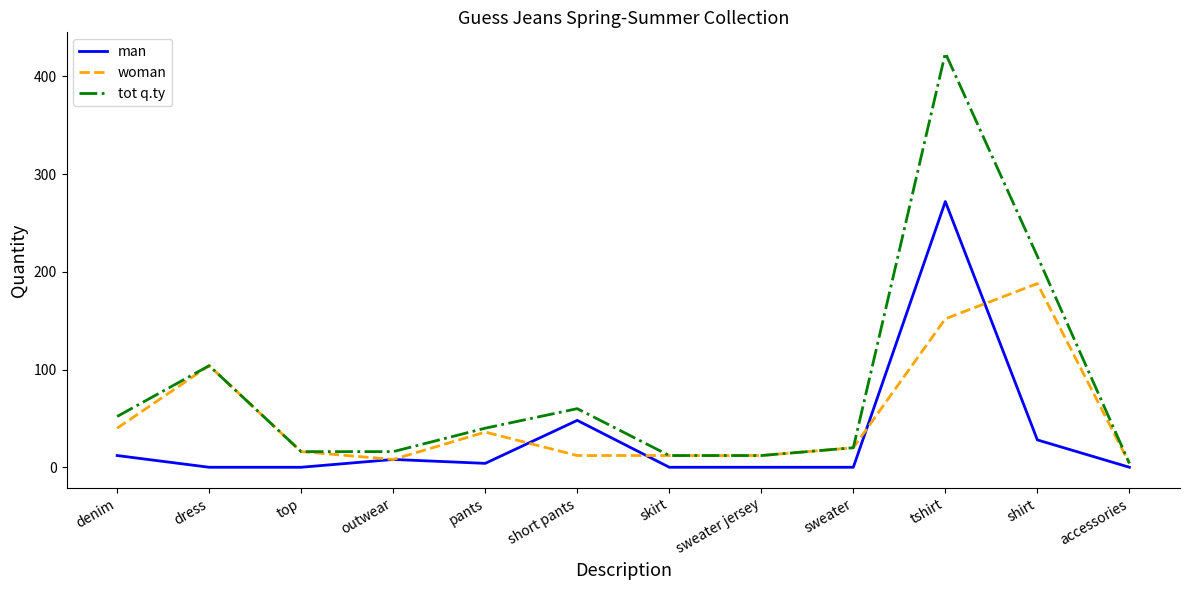

What is the sum of all tot q.ty values?

976